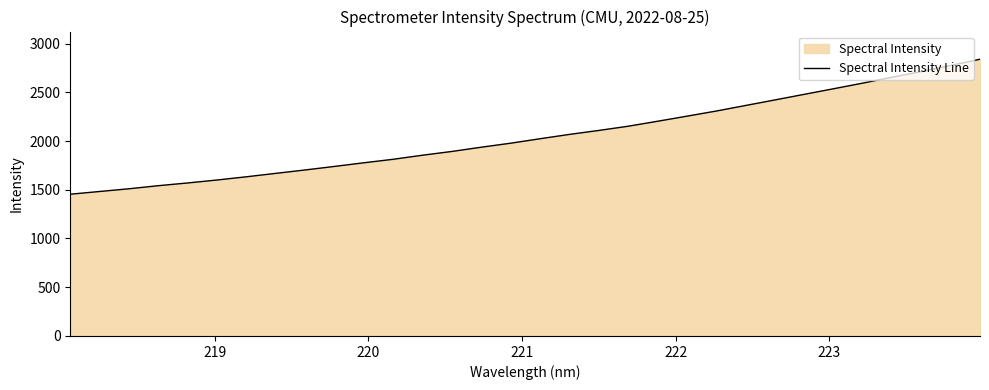

What is the smallest value displayed?

1454.1